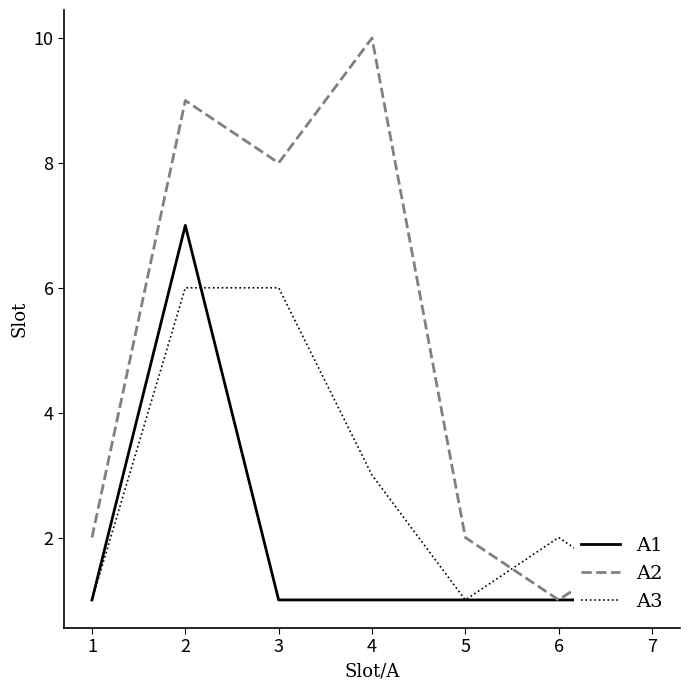

Count the number of categories in the chart.

7